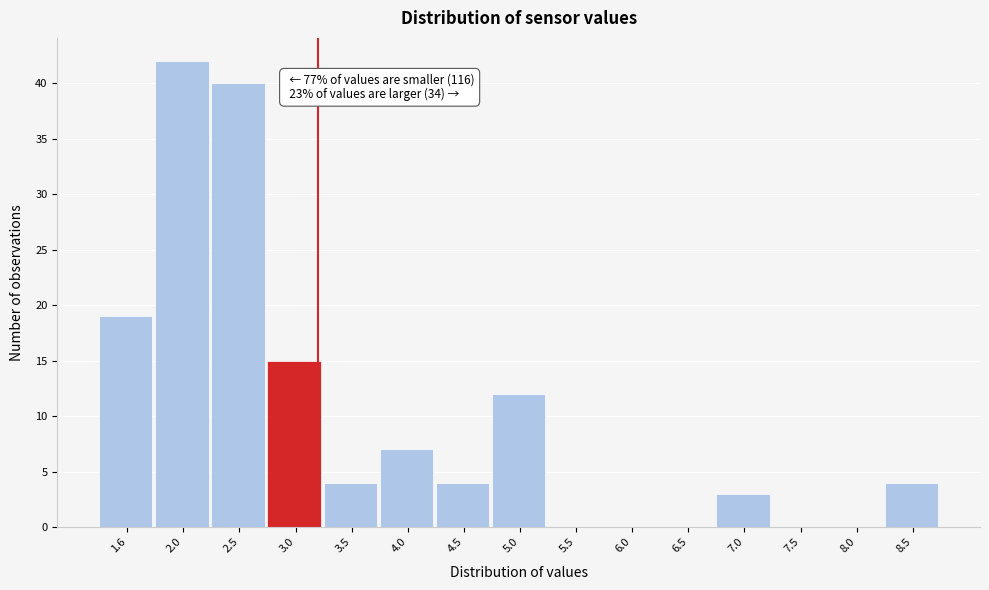

Reading left to right, list all the values displayed in this chart.

1.6=19	2.0=42	2.5=40	3.0=15	3.5=4	4.0=7	4.5=4	5.0=12	5.5=0	6.0=0	6.5=0	7.0=3	7.5=0	8.0=0	8.5=4